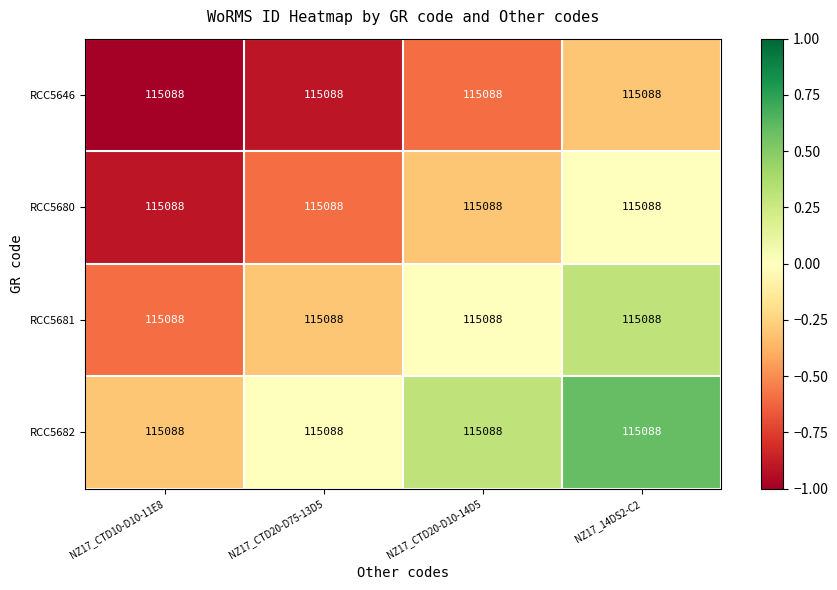

List the series in order of their overall mean, highest first.

RCC5682, RCC5681, RCC5680, RCC5646